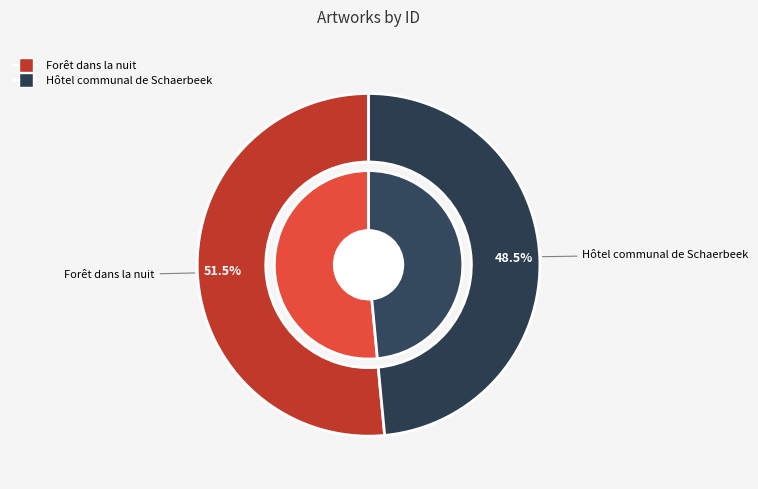

To the nearest percent, what is the difference between the largest and smallest slice percentages?

3%